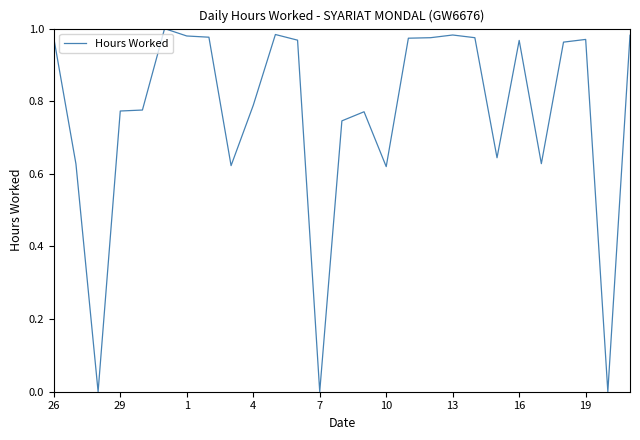

How many lines are shown in the chart?

1